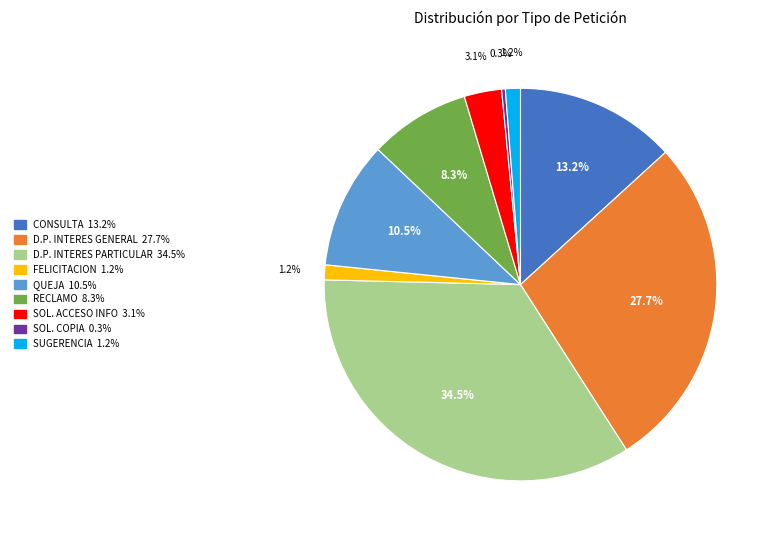

Does any single category account for the majority?

No